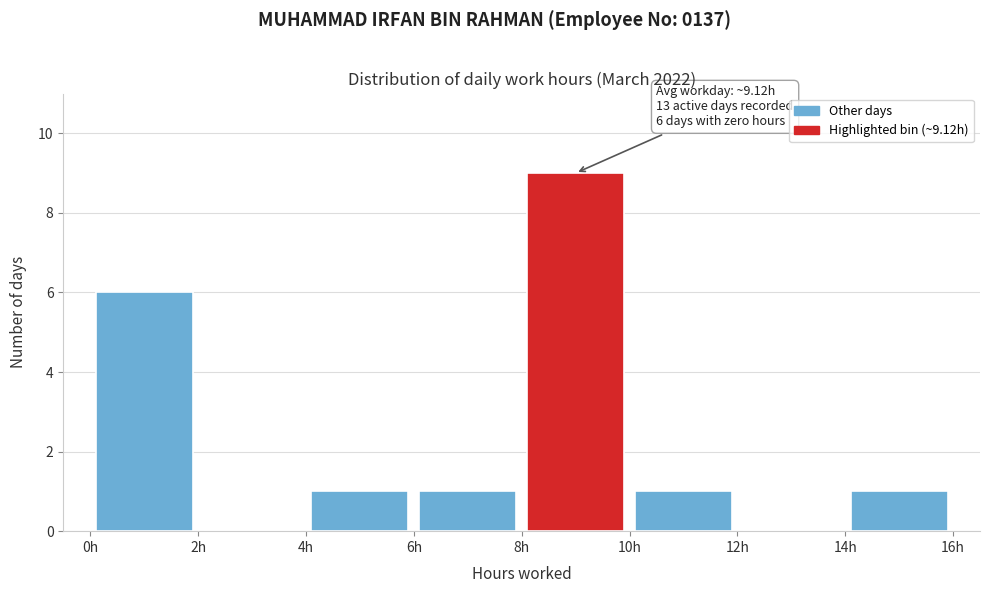

Over which range of the x-axis is the bar tallest?

8 to 10